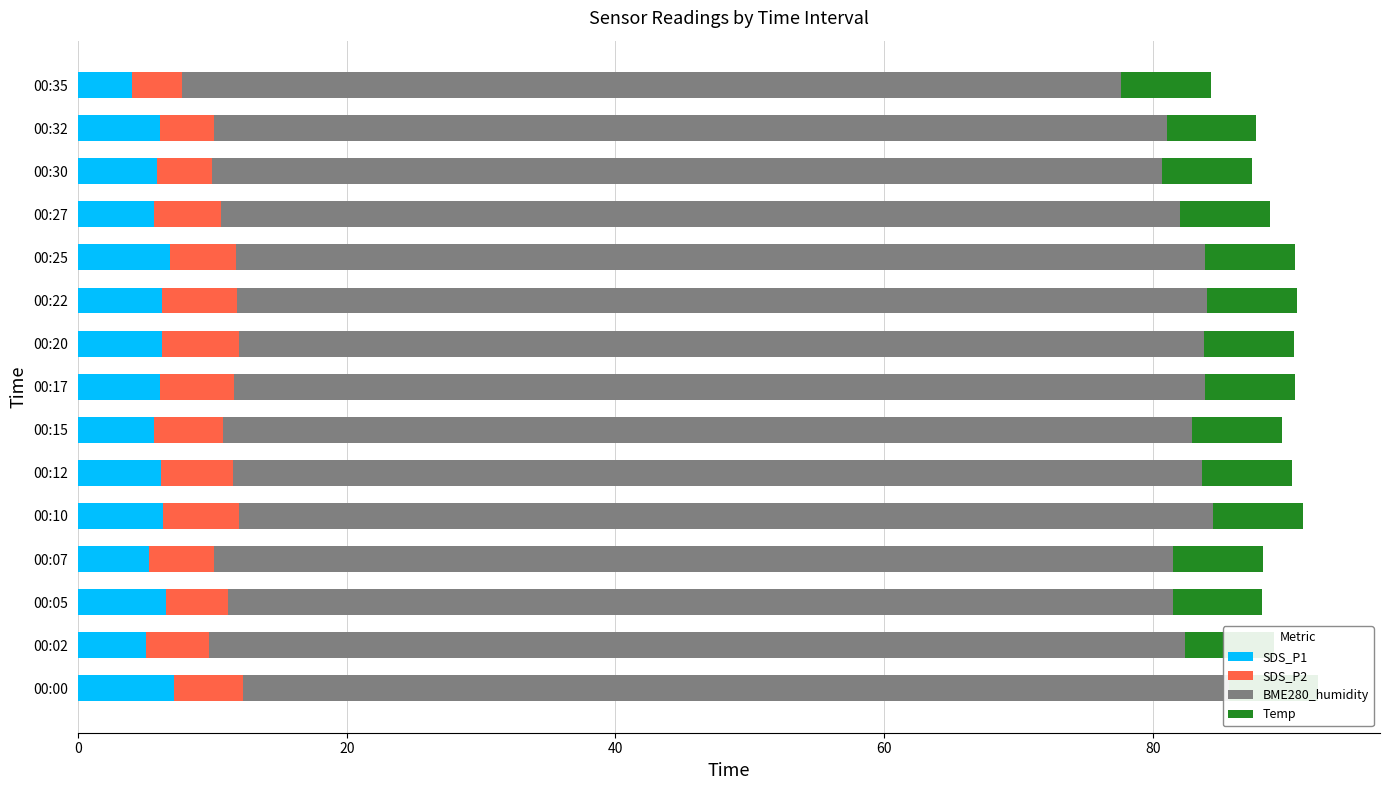

What position from the left is 10?

11